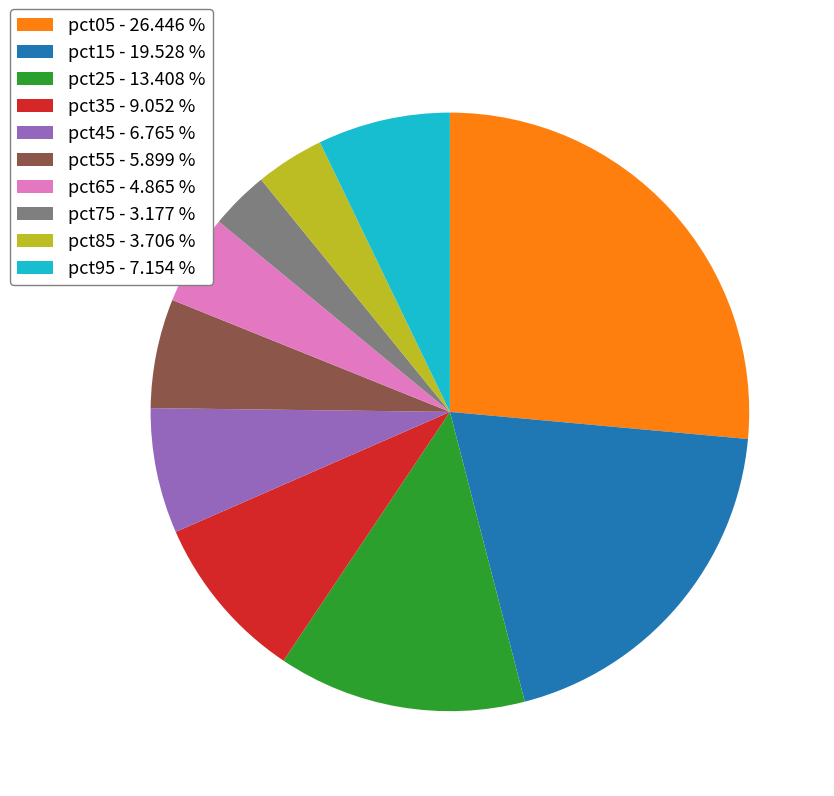

What is the smallest slice in the pie chart?

pct75